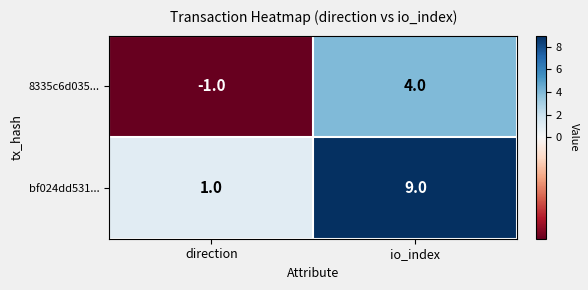

Count the number of categories in the chart.

2